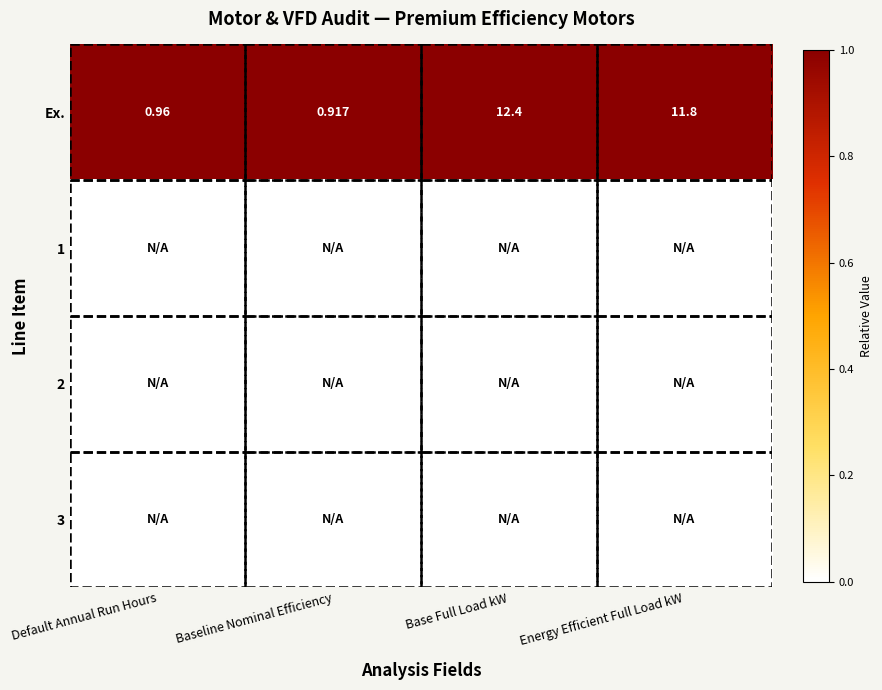

Which series has the largest range (max minus min)?

Ex.